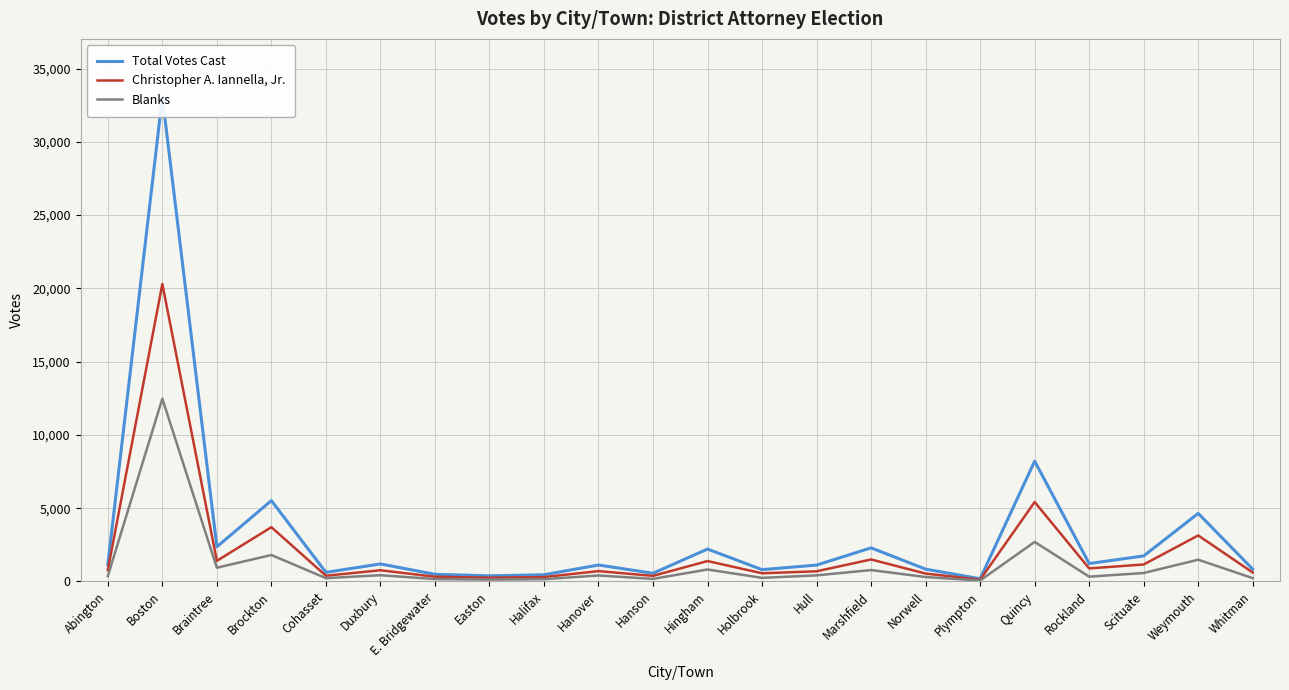

What are all the series names shown in the legend?

Total Votes Cast, Christopher A. Iannella, Jr., Blanks